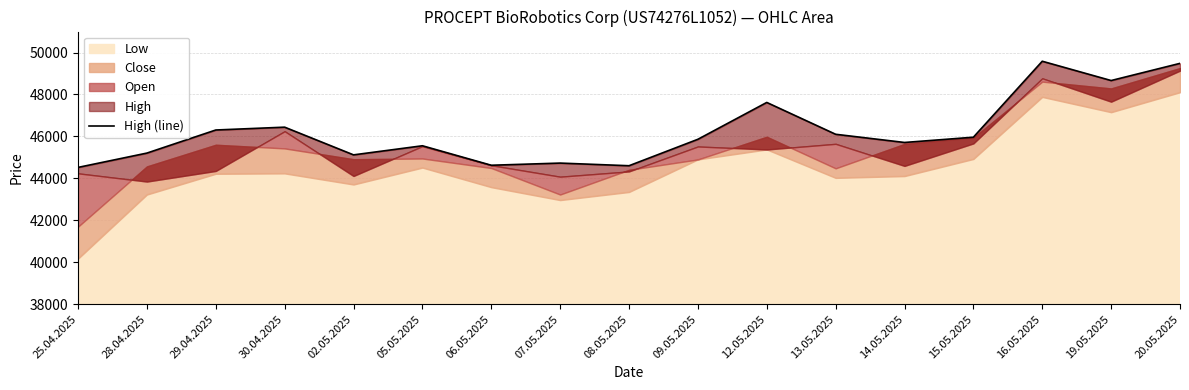

How many interior local valleys (lower than both neighbors) does the data have?

5